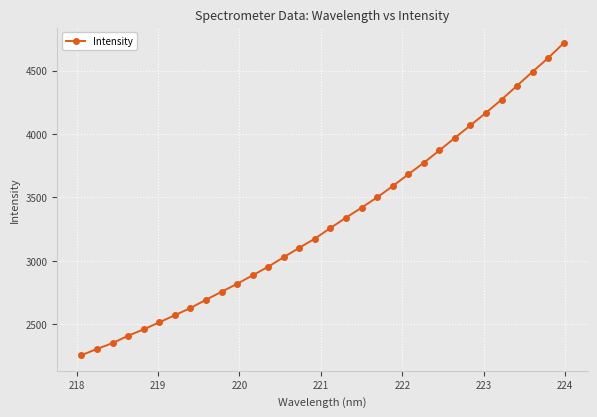

What is the difference between the maximum and minimum values?

2460.1